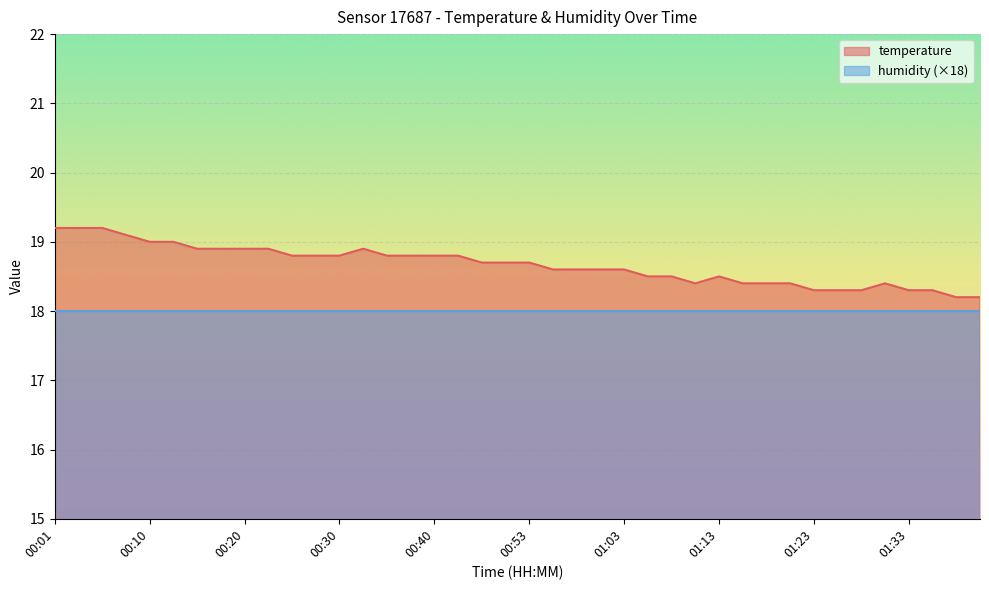

What is the difference between the second highest and second lowest values?

1.0